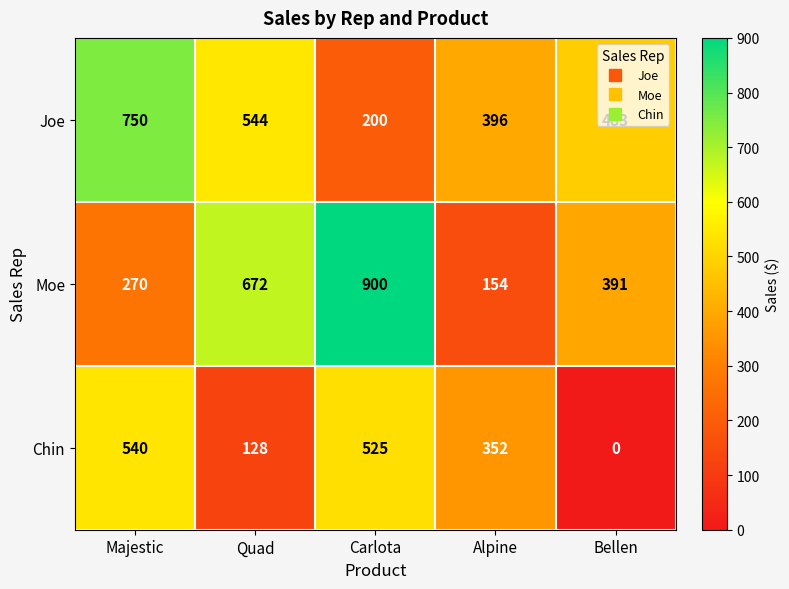

At which label does Chin reach its minimum?

Bellen